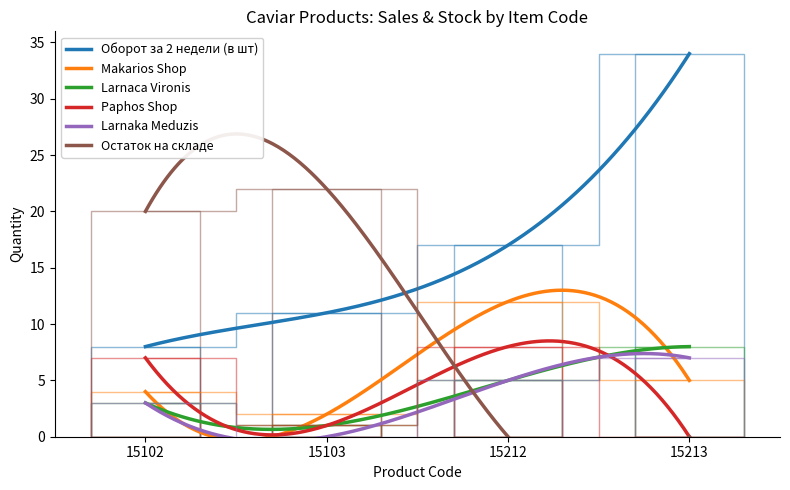

What is the difference between the second highest and second lowest values in the Paphos Shop series?

6